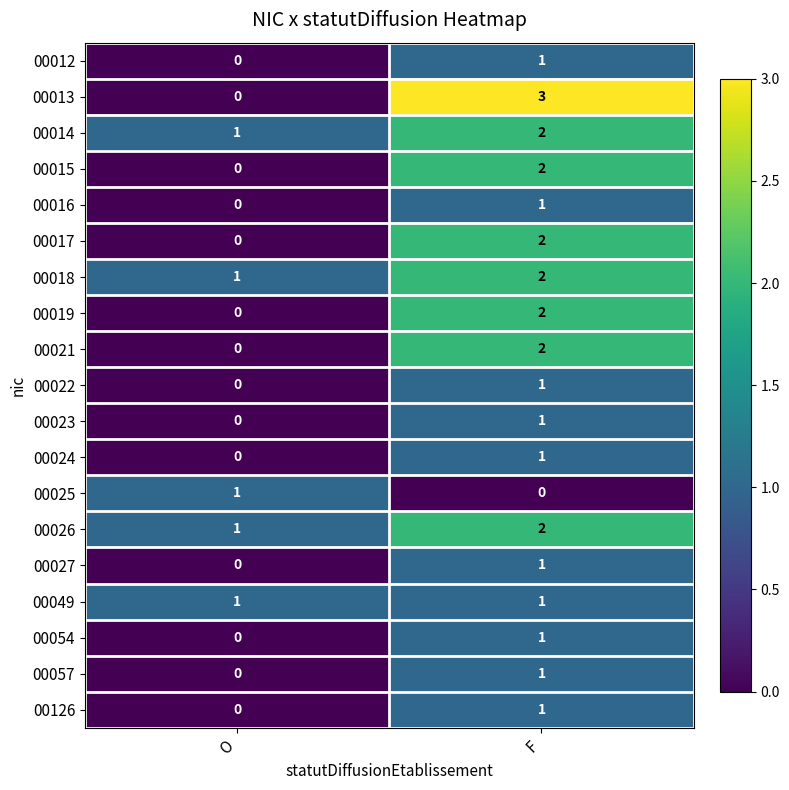

What is the total value across all series at O?

5